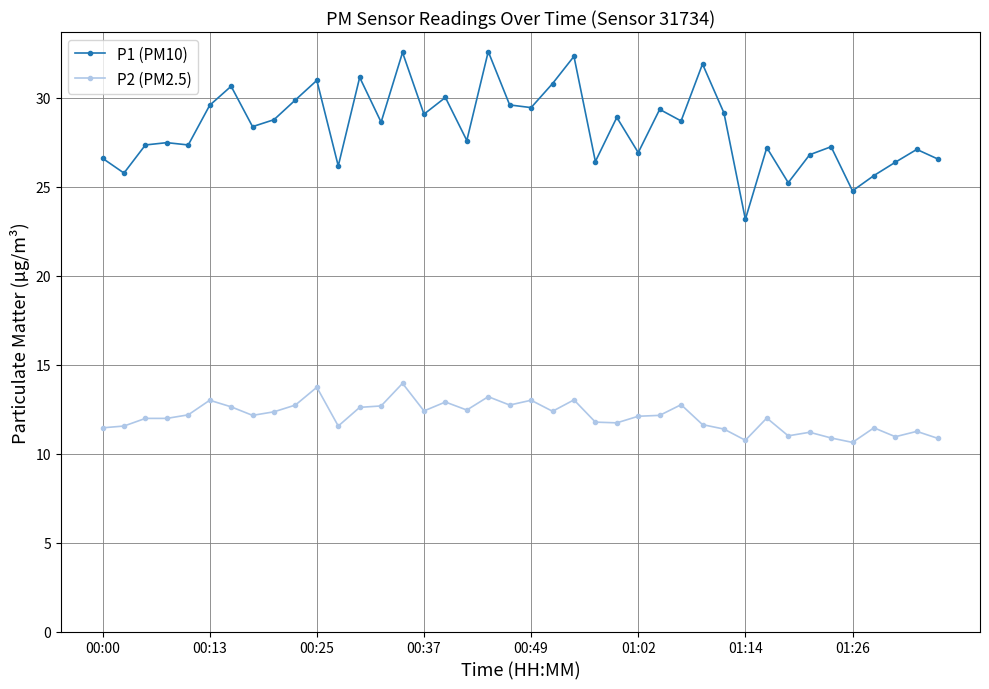

What is the maximum value shown in the chart?

32.6